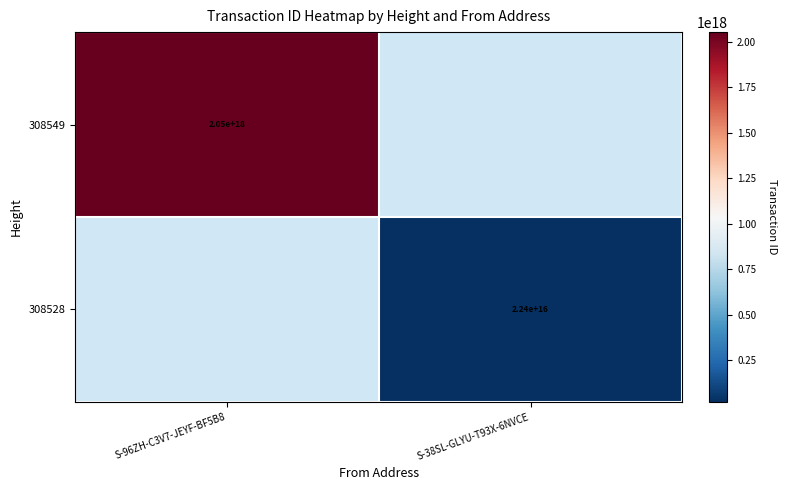

Is it true that 308528 equals 31889026524805820.0 at S-38SL-GLYU-T93X-6NVCE?

False